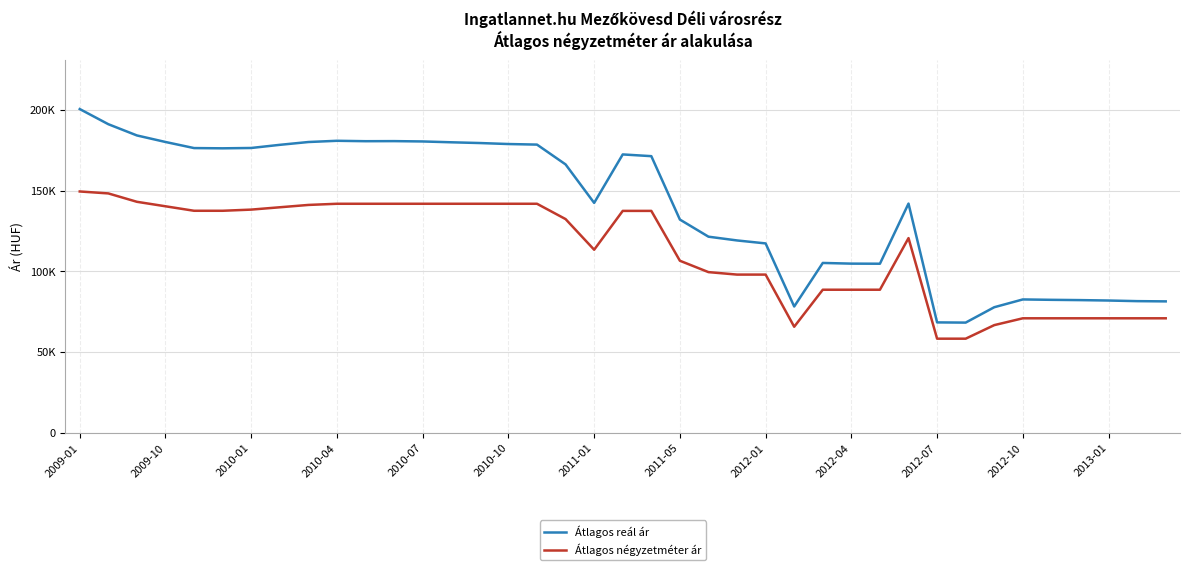

What are all the series names shown in the legend?

Átlagos reál ár, Átlagos négyzetméter ár